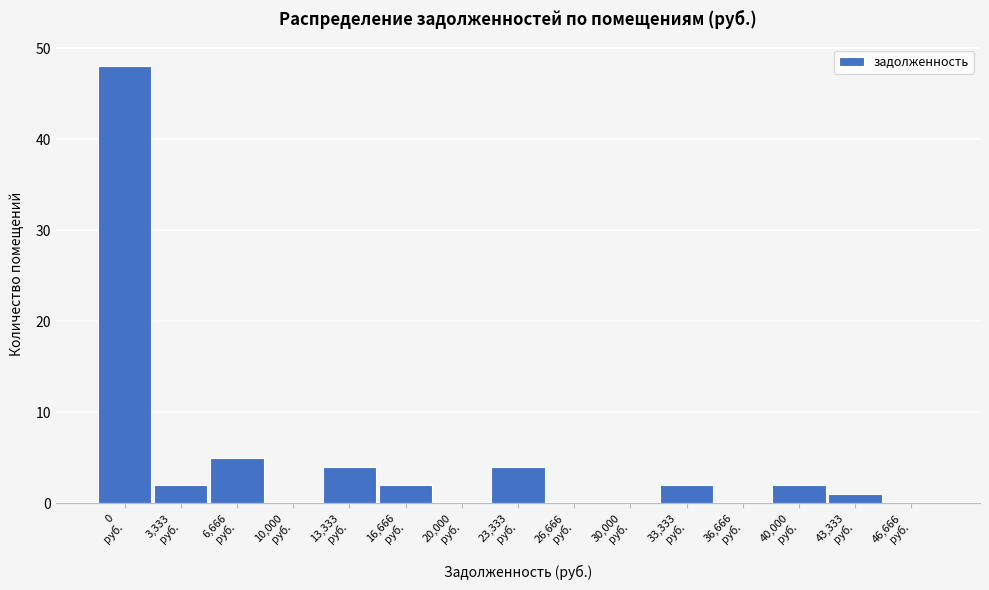

What is the sum of all values?

70